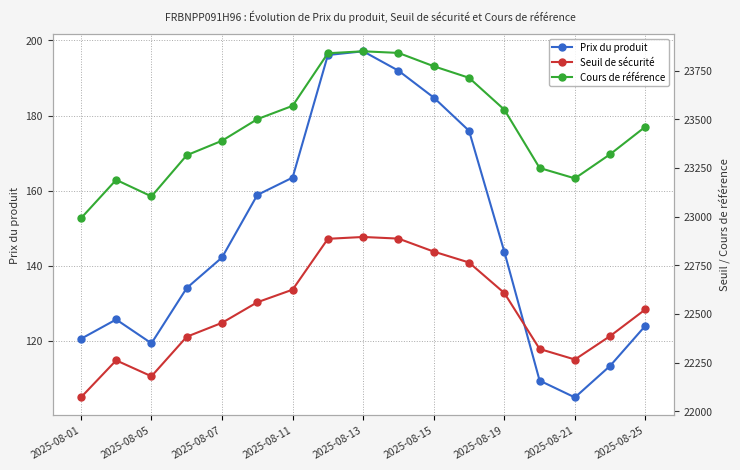

True or false: Cours de référence and Prix du produit cross at least once.

False